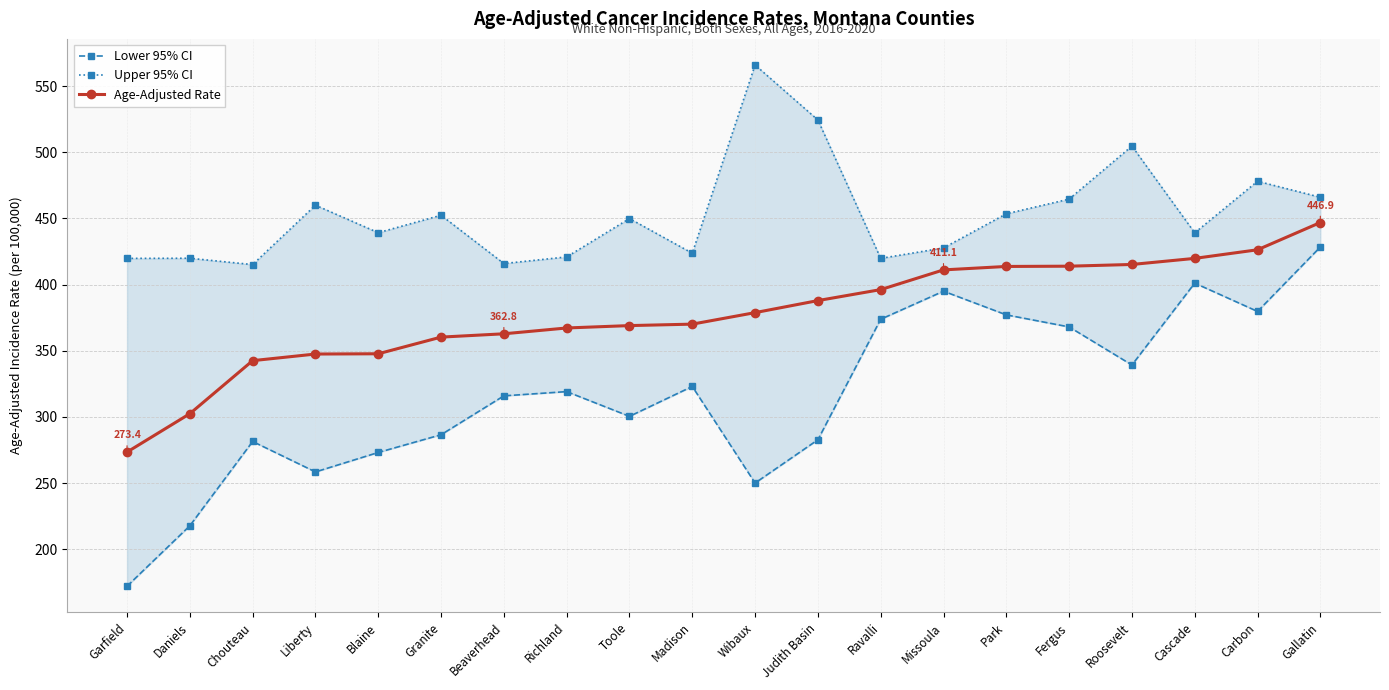

Is it true that Lower 95% CI equals 611.9 at Park?

False